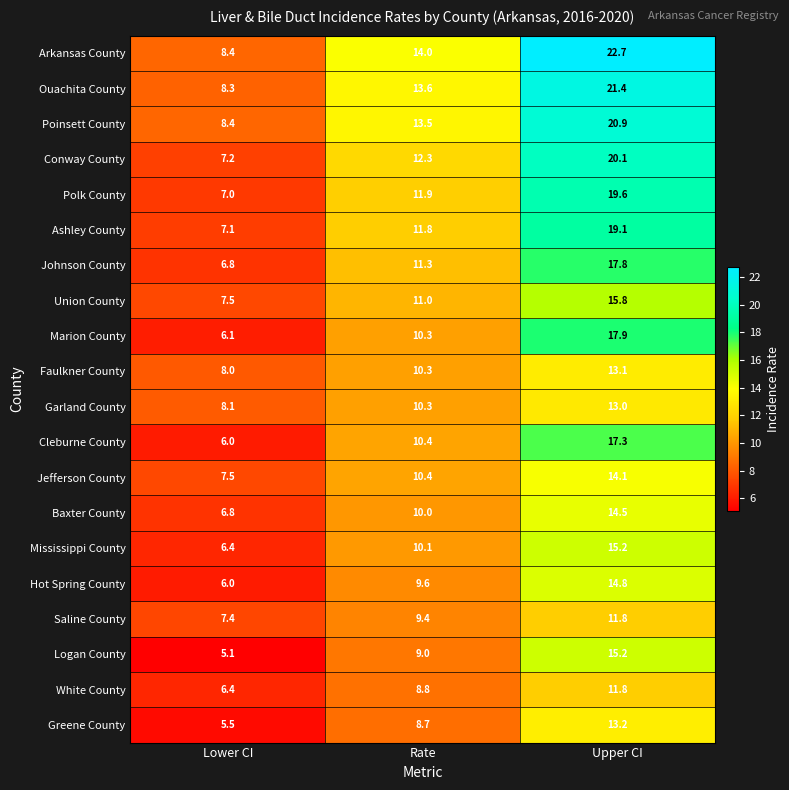

Is it true that Poinsett County equals 20.9 at Upper CI?

True